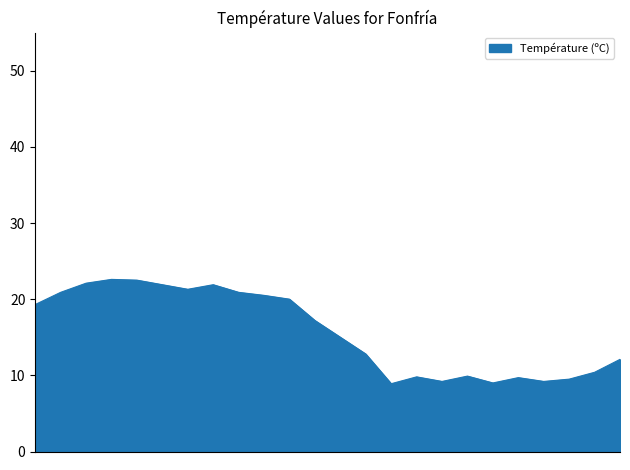

What is the average value?

15.7